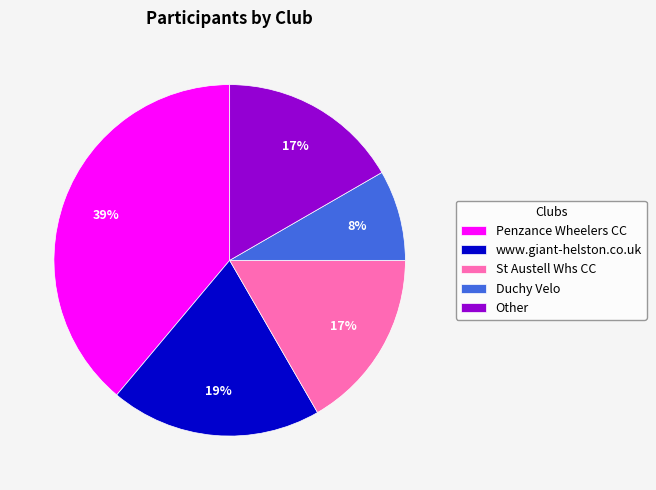

Is there a majority slice in this chart?

No